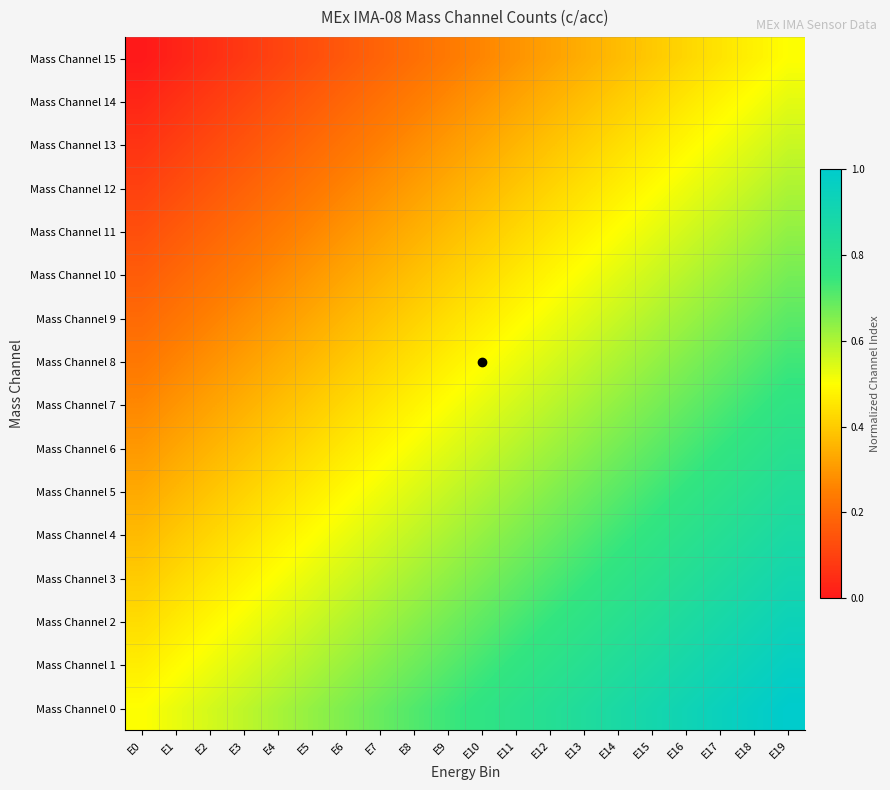

Reading left to right, extract all data points from this chart.

Mass Channel 0: E0=0.5	E1=0.5	E2=0.6	E3=0.6	E4=0.6	E5=0.6	E6=0.7	E7=0.7	E8=0.7	E9=0.7	E10=0.8	E11=0.8	E12=0.8	E13=0.8	E14=0.9	E15=0.9	E16=0.9	E17=0.9	E18=1.0	E19=1.0
Mass Channel 1: E0=0.5	E1=0.5	E2=0.5	E3=0.5	E4=0.6	E5=0.6	E6=0.6	E7=0.7	E8=0.7	E9=0.7	E10=0.7	E11=0.8	E12=0.8	E13=0.8	E14=0.8	E15=0.9	E16=0.9	E17=0.9	E18=0.9	E19=1.0
Mass Channel 2: E0=0.4	E1=0.5	E2=0.5	E3=0.5	E4=0.5	E5=0.6	E6=0.6	E7=0.6	E8=0.6	E9=0.7	E10=0.7	E11=0.7	E12=0.7	E13=0.8	E14=0.8	E15=0.8	E16=0.9	E17=0.9	E18=0.9	E19=0.9
Mass Channel 3: E0=0.4	E1=0.4	E2=0.5	E3=0.5	E4=0.5	E5=0.5	E6=0.6	E7=0.6	E8=0.6	E9=0.6	E10=0.7	E11=0.7	E12=0.7	E13=0.7	E14=0.8	E15=0.8	E16=0.8	E17=0.8	E18=0.9	E19=0.9
Mass Channel 4: E0=0.4	E1=0.4	E2=0.4	E3=0.4	E4=0.5	E5=0.5	E6=0.5	E7=0.6	E8=0.6	E9=0.6	E10=0.6	E11=0.7	E12=0.7	E13=0.7	E14=0.7	E15=0.8	E16=0.8	E17=0.8	E18=0.8	E19=0.9
Mass Channel 5: E0=0.3	E1=0.4	E2=0.4	E3=0.4	E4=0.4	E5=0.5	E6=0.5	E7=0.5	E8=0.5	E9=0.6	E10=0.6	E11=0.6	E12=0.6	E13=0.7	E14=0.7	E15=0.7	E16=0.8	E17=0.8	E18=0.8	E19=0.8
Mass Channel 6: E0=0.3	E1=0.3	E2=0.4	E3=0.4	E4=0.4	E5=0.4	E6=0.5	E7=0.5	E8=0.5	E9=0.5	E10=0.6	E11=0.6	E12=0.6	E13=0.6	E14=0.7	E15=0.7	E16=0.7	E17=0.7	E18=0.8	E19=0.8
Mass Channel 7: E0=0.3	E1=0.3	E2=0.3	E3=0.3	E4=0.4	E5=0.4	E6=0.4	E7=0.5	E8=0.5	E9=0.5	E10=0.5	E11=0.6	E12=0.6	E13=0.6	E14=0.6	E15=0.7	E16=0.7	E17=0.7	E18=0.7	E19=0.8
Mass Channel 8: E0=0.2	E1=0.3	E2=0.3	E3=0.3	E4=0.3	E5=0.4	E6=0.4	E7=0.4	E8=0.4	E9=0.5	E10=0.5	E11=0.5	E12=0.5	E13=0.6	E14=0.6	E15=0.6	E16=0.7	E17=0.7	E18=0.7	E19=0.7
Mass Channel 9: E0=0.2	E1=0.2	E2=0.3	E3=0.3	E4=0.3	E5=0.3	E6=0.4	E7=0.4	E8=0.4	E9=0.4	E10=0.5	E11=0.5	E12=0.5	E13=0.5	E14=0.6	E15=0.6	E16=0.6	E17=0.6	E18=0.7	E19=0.7
Mass Channel 10: E0=0.2	E1=0.2	E2=0.2	E3=0.2	E4=0.3	E5=0.3	E6=0.3	E7=0.4	E8=0.4	E9=0.4	E10=0.4	E11=0.5	E12=0.5	E13=0.5	E14=0.5	E15=0.6	E16=0.6	E17=0.6	E18=0.6	E19=0.7
Mass Channel 11: E0=0.1	E1=0.2	E2=0.2	E3=0.2	E4=0.2	E5=0.3	E6=0.3	E7=0.3	E8=0.3	E9=0.4	E10=0.4	E11=0.4	E12=0.4	E13=0.5	E14=0.5	E15=0.5	E16=0.6	E17=0.6	E18=0.6	E19=0.6
Mass Channel 12: E0=0.1	E1=0.1	E2=0.2	E3=0.2	E4=0.2	E5=0.2	E6=0.3	E7=0.3	E8=0.3	E9=0.3	E10=0.4	E11=0.4	E12=0.4	E13=0.4	E14=0.5	E15=0.5	E16=0.5	E17=0.5	E18=0.6	E19=0.6
Mass Channel 13: E0=0.1	E1=0.1	E2=0.1	E3=0.1	E4=0.2	E5=0.2	E6=0.2	E7=0.3	E8=0.3	E9=0.3	E10=0.3	E11=0.4	E12=0.4	E13=0.4	E14=0.4	E15=0.5	E16=0.5	E17=0.5	E18=0.5	E19=0.6
Mass Channel 14: E0=0.0	E1=0.1	E2=0.1	E3=0.1	E4=0.1	E5=0.2	E6=0.2	E7=0.2	E8=0.2	E9=0.3	E10=0.3	E11=0.3	E12=0.3	E13=0.4	E14=0.4	E15=0.4	E16=0.5	E17=0.5	E18=0.5	E19=0.5
Mass Channel 15: E0=0.0	E1=0.0	E2=0.1	E3=0.1	E4=0.1	E5=0.1	E6=0.2	E7=0.2	E8=0.2	E9=0.2	E10=0.3	E11=0.3	E12=0.3	E13=0.3	E14=0.4	E15=0.4	E16=0.4	E17=0.4	E18=0.5	E19=0.5